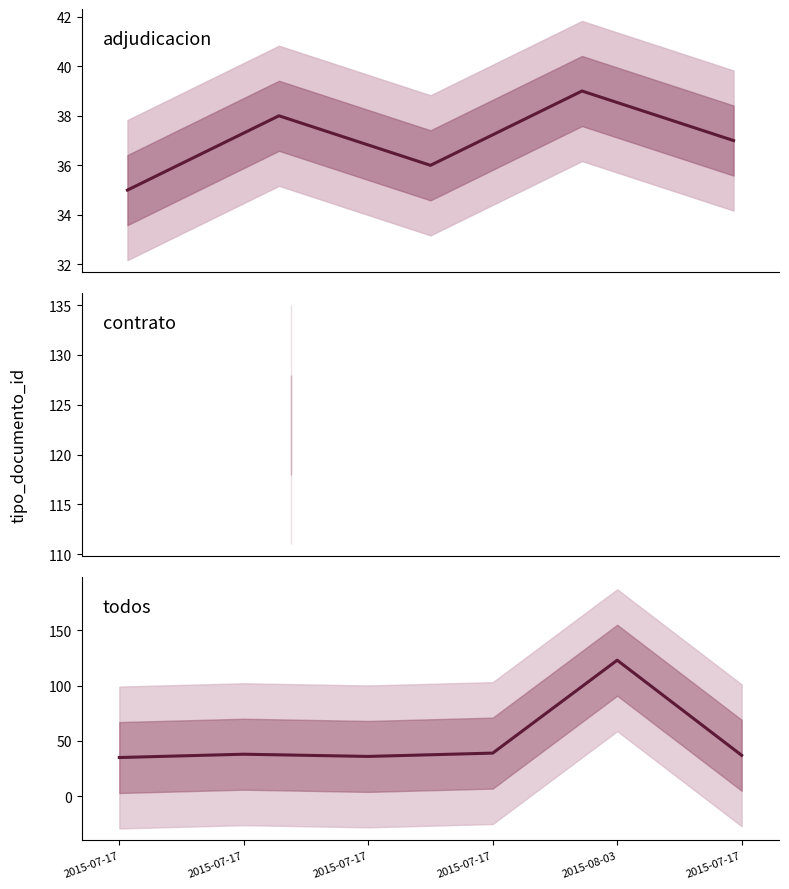

Reading left to right, list all the values displayed in this chart.

2015-07-17=35	2015-07-17=38	2015-07-17=36	2015-07-17=39	2015-08-03=123	2015-07-17=37